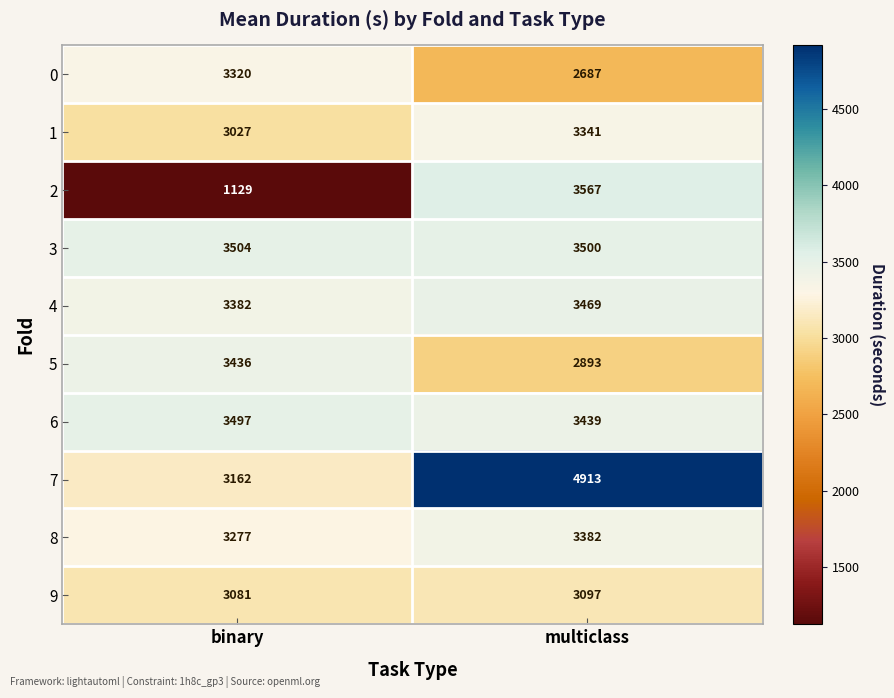

What is the greatest value displayed?

4913